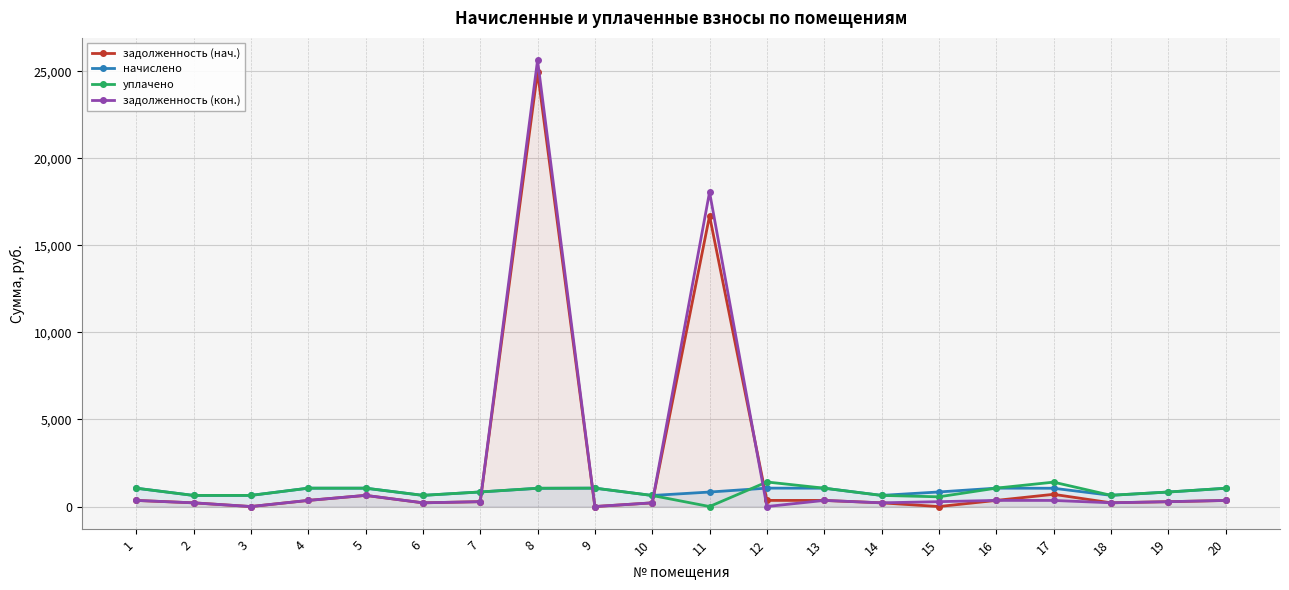

How many data points does each series have?

20